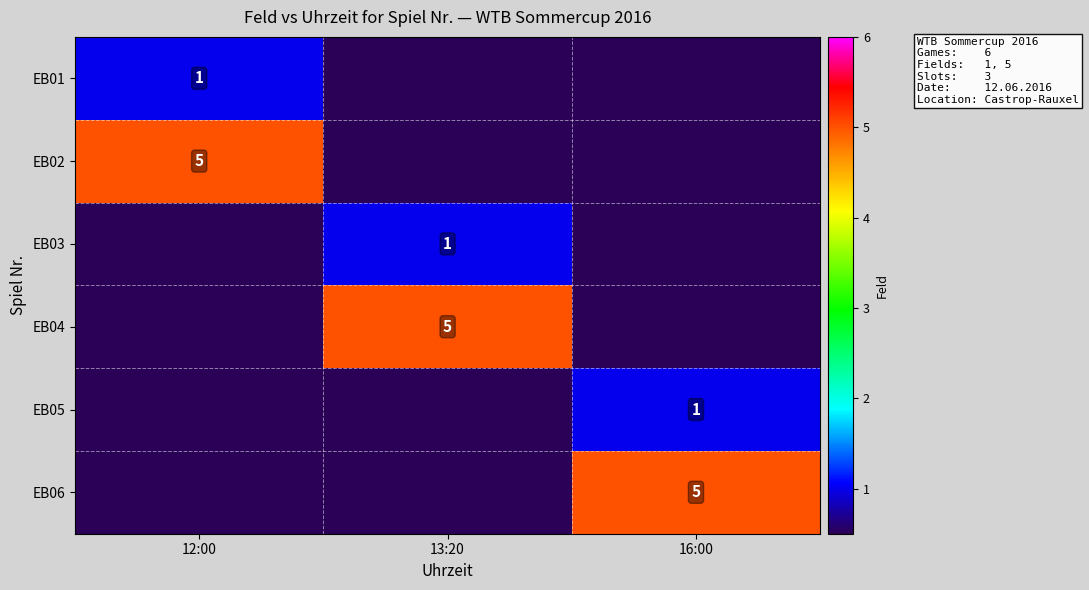

What is the maximum value shown in the chart?

5